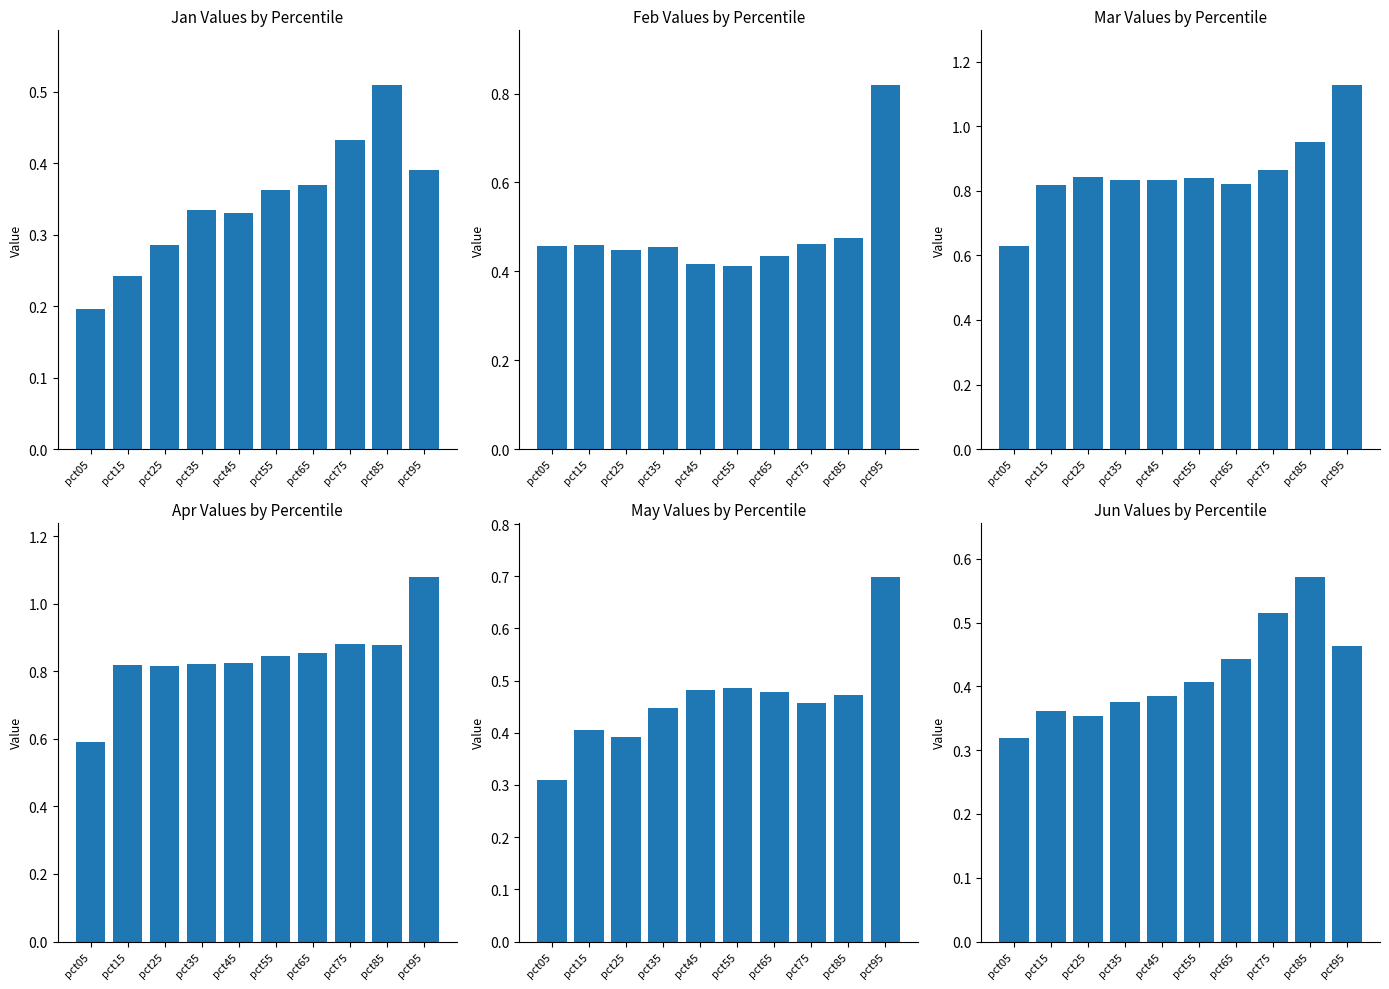

Reading left to right, what are all the values shown in this chart?

Jan: pct05=0.2	pct15=0.2	pct25=0.3	pct35=0.3	pct45=0.3	pct55=0.4	pct65=0.4	pct75=0.4	pct85=0.5	pct95=0.4
Feb: pct05=0.5	pct15=0.5	pct25=0.4	pct35=0.5	pct45=0.4	pct55=0.4	pct65=0.4	pct75=0.5	pct85=0.5	pct95=0.8
Mar: pct05=0.6	pct15=0.8	pct25=0.8	pct35=0.8	pct45=0.8	pct55=0.8	pct65=0.8	pct75=0.9	pct85=1.0	pct95=1.1
Apr: pct05=0.6	pct15=0.8	pct25=0.8	pct35=0.8	pct45=0.8	pct55=0.8	pct65=0.9	pct75=0.9	pct85=0.9	pct95=1.1
May: pct05=0.3	pct15=0.4	pct25=0.4	pct35=0.4	pct45=0.5	pct55=0.5	pct65=0.5	pct75=0.5	pct85=0.5	pct95=0.7
Jun: pct05=0.3	pct15=0.4	pct25=0.4	pct35=0.4	pct45=0.4	pct55=0.4	pct65=0.4	pct75=0.5	pct85=0.6	pct95=0.5